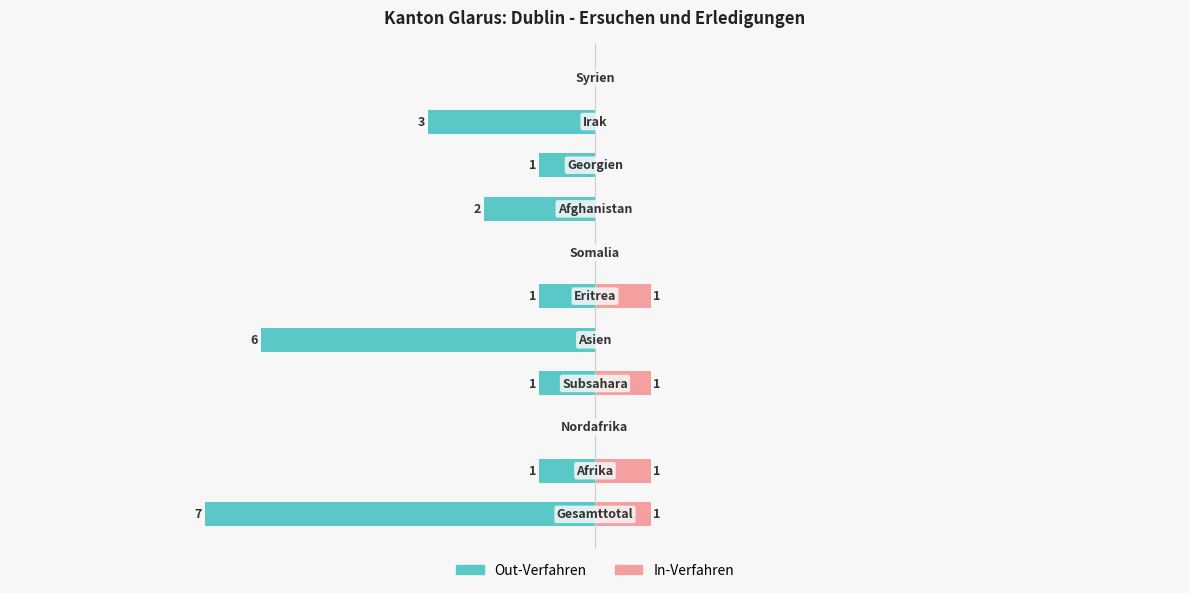

What is the difference between the maximum and second lowest values in the Out-Verfahren series?

6